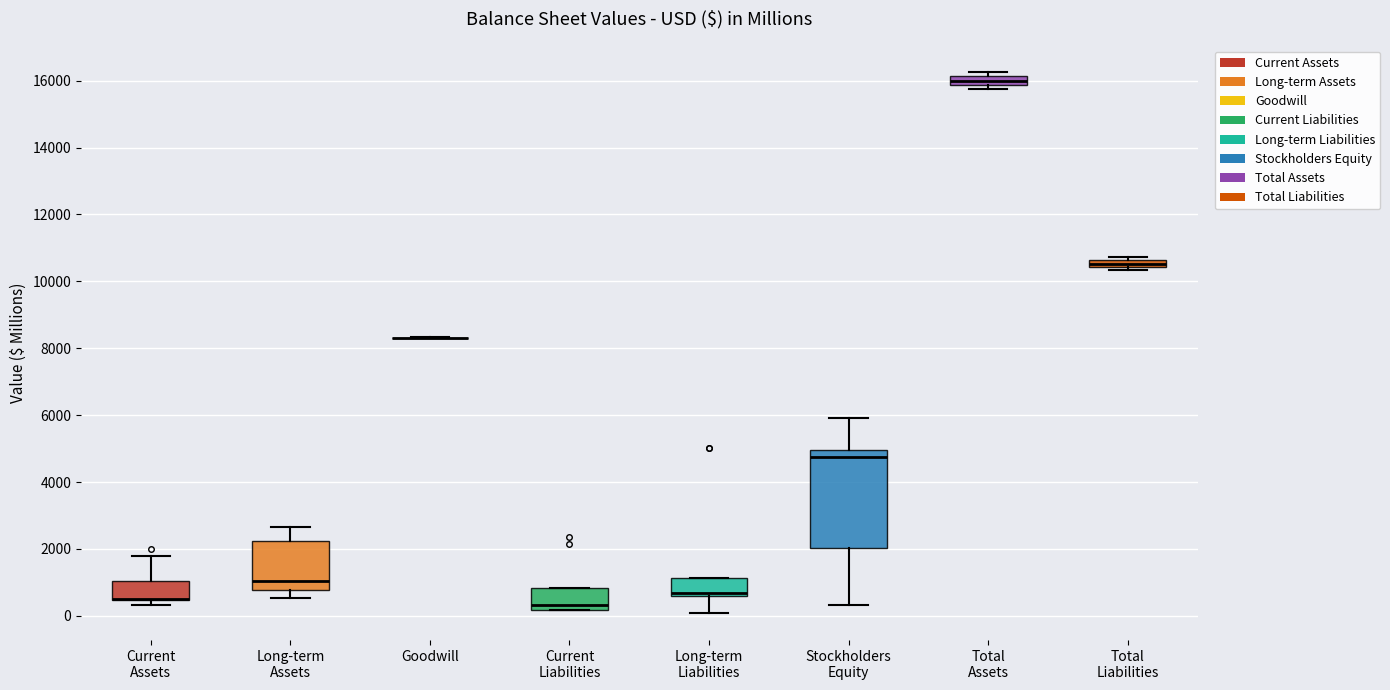

Where is the upper edge of the box for Total Liabilities on the y-axis? The values are not printed on the chart, so give them approximately, as read against the axis.

10600